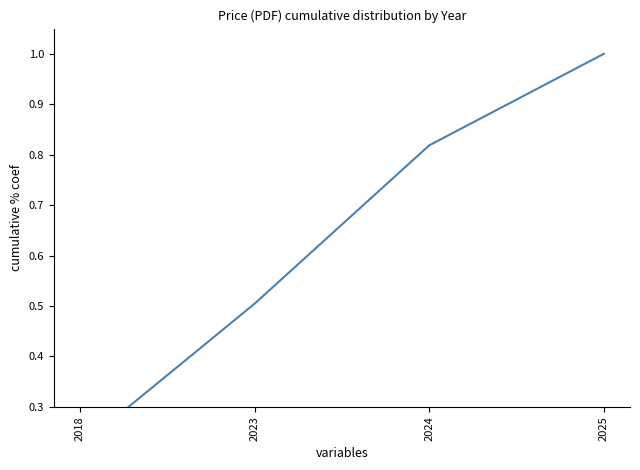

What is the smallest value displayed?

0.2